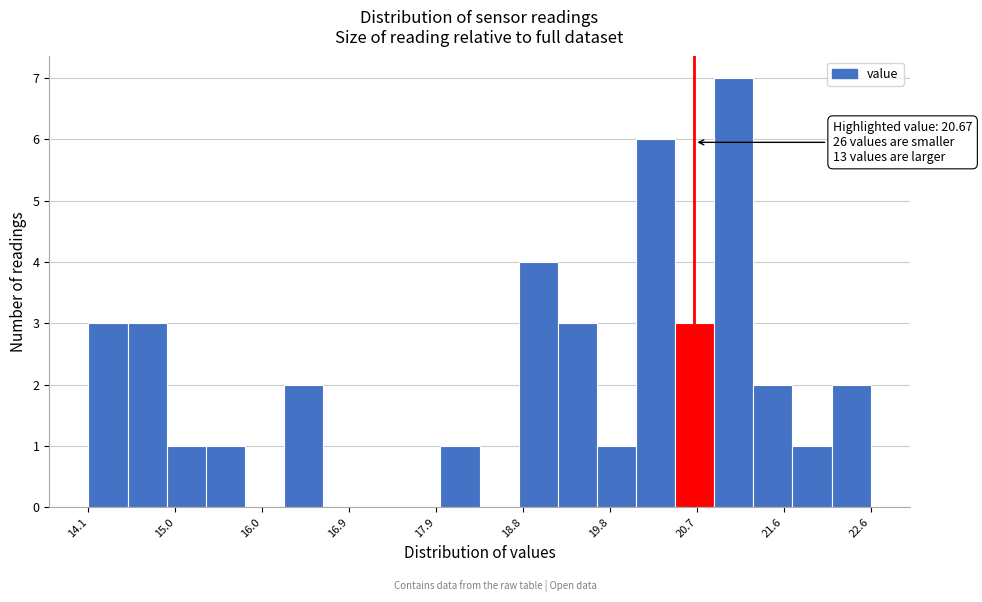

Over which range of the x-axis is the bar tallest?

20.9 to 21.3